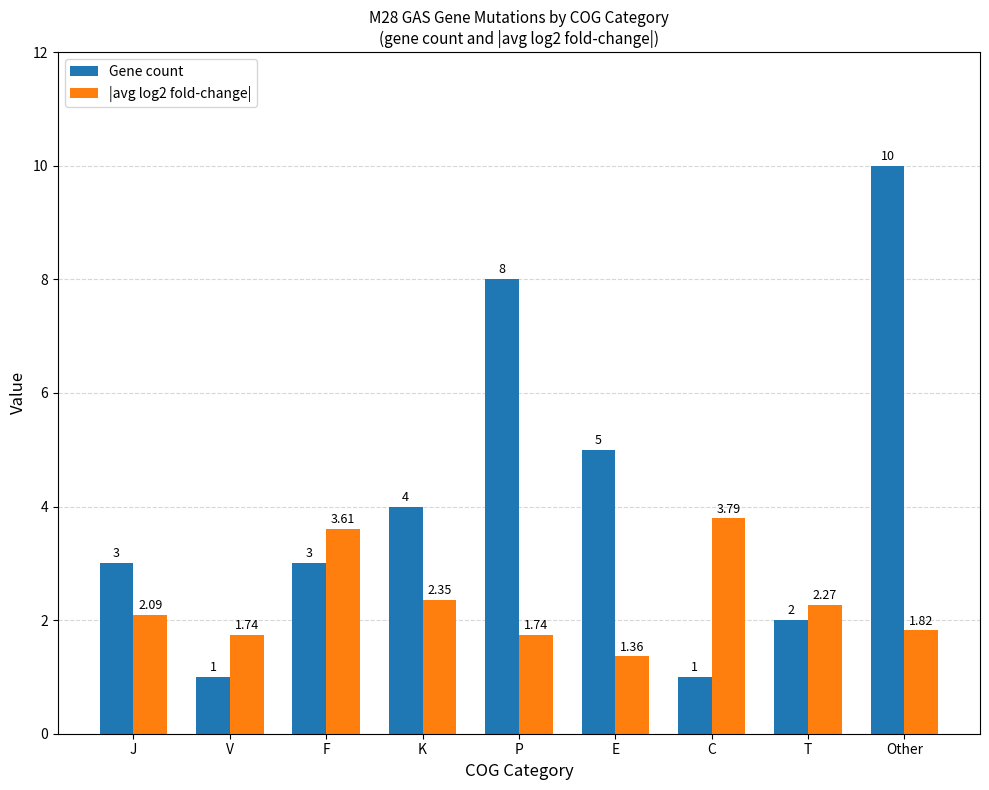

At which category is the sum across all series the highest?

Other